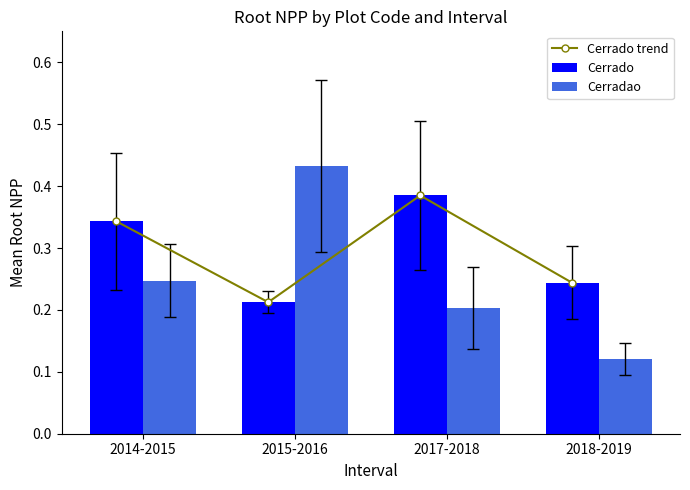

Reading left to right, extract all data points from this chart.

Cerrado trend: 0.3	0.2	0.4	0.2
Cerrado: 0.3	0.2	0.4	0.2
Cerradao: 0.2	0.4	0.2	0.1